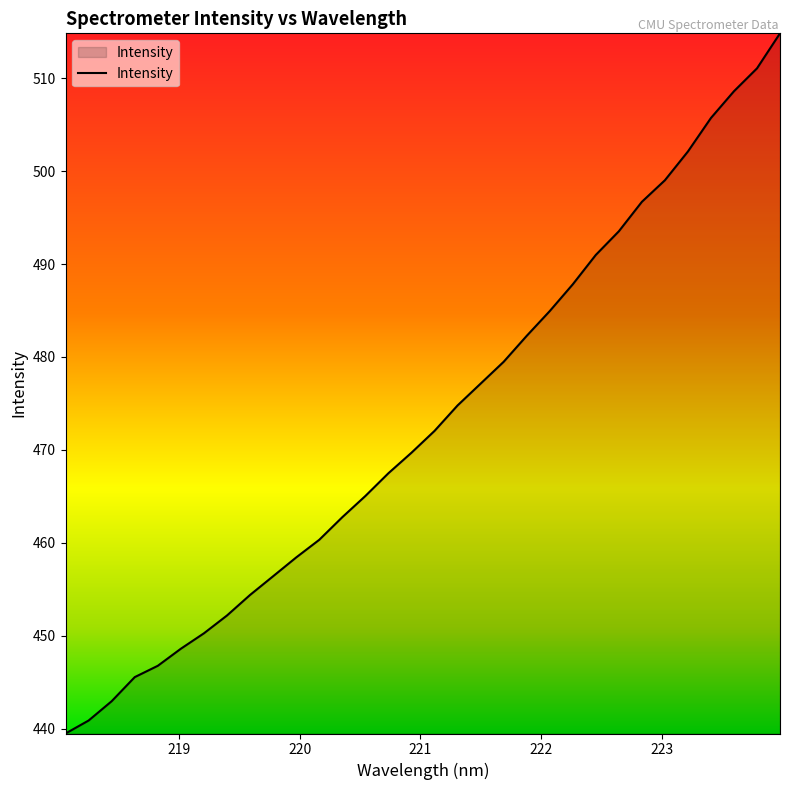

What is the greatest value displayed?

514.8